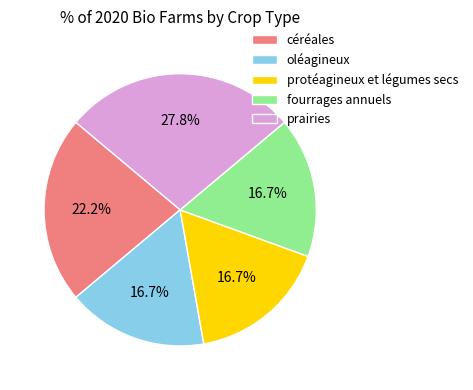

To the nearest percent, what is the difference between the largest and smallest slice percentages?

11%